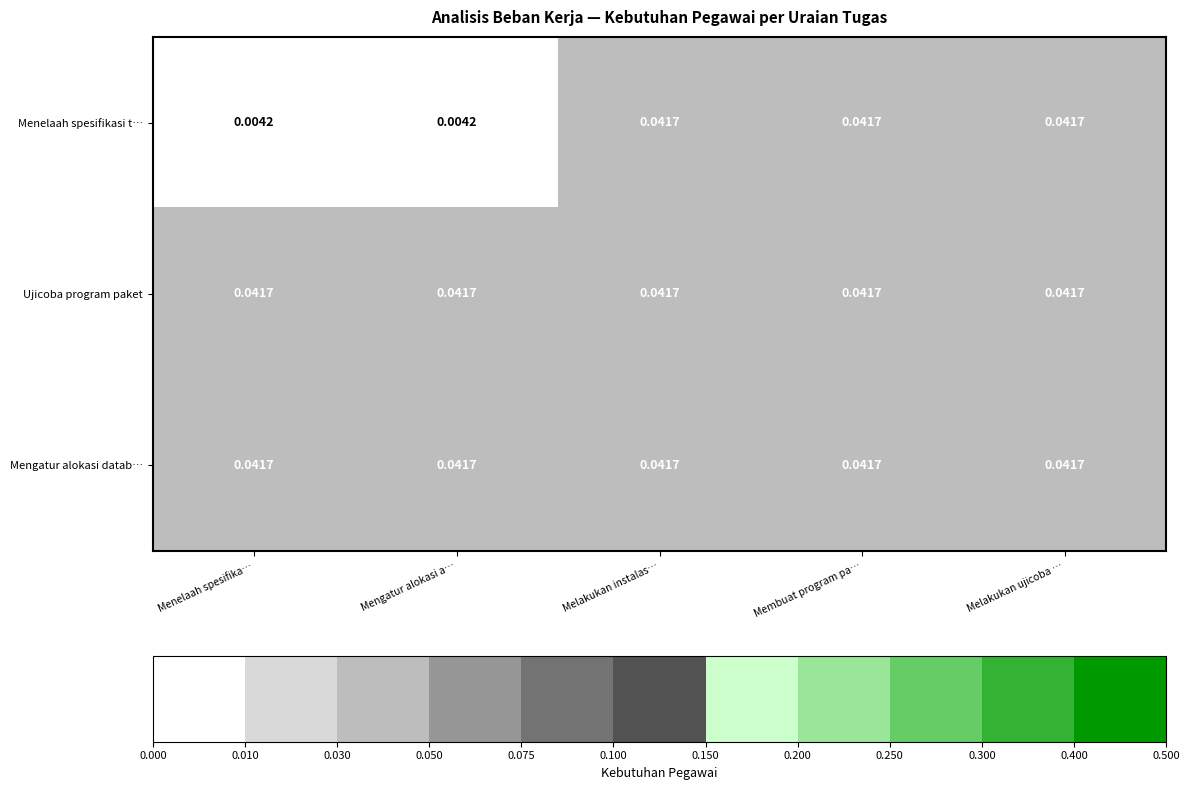

What is the total value across all series at Melakukan ujicoba …?

0.1